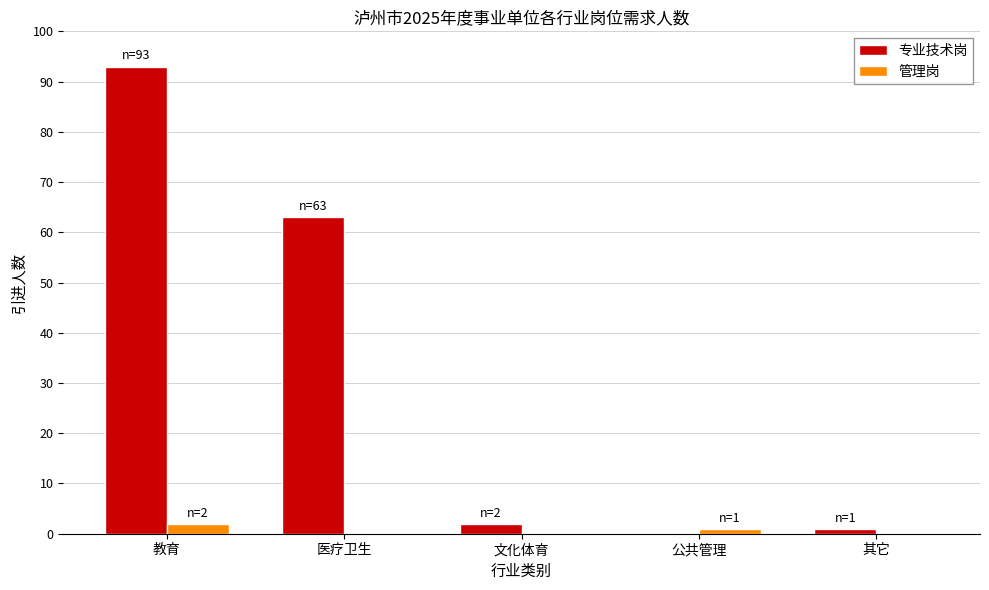

Reading left to right, extract all data points from this chart.

专业技术岗: 93	63	2	0	1
管理岗: 2	0	0	1	0